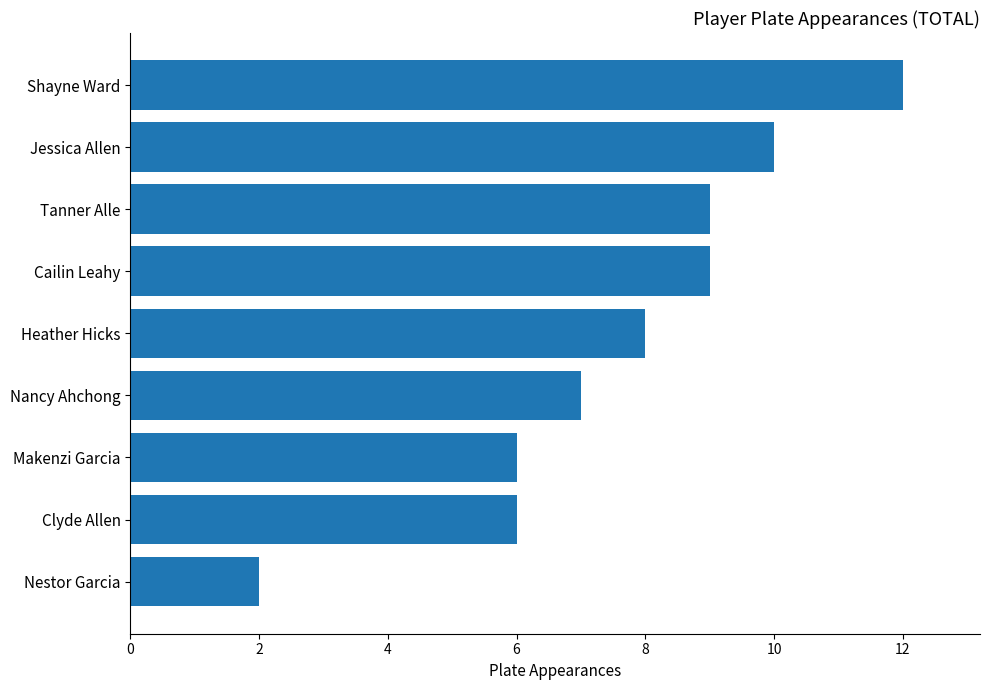

Approximately how many times larger is the value at Tanner Alle compared to Cailin Leahy?

1.0